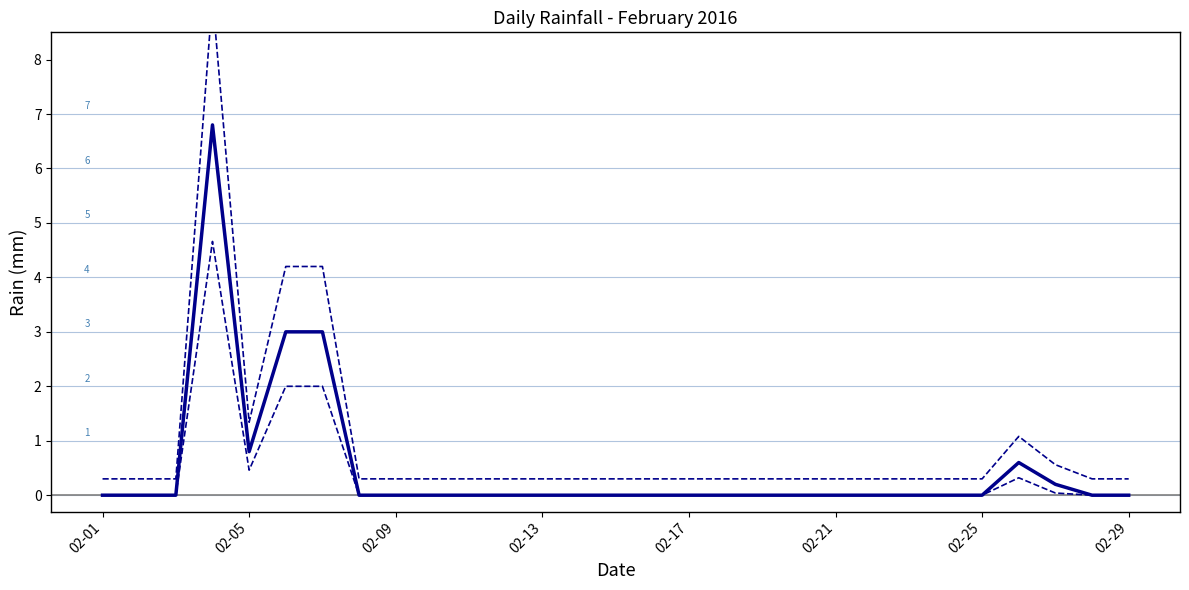

How many lines are shown in the chart?

3